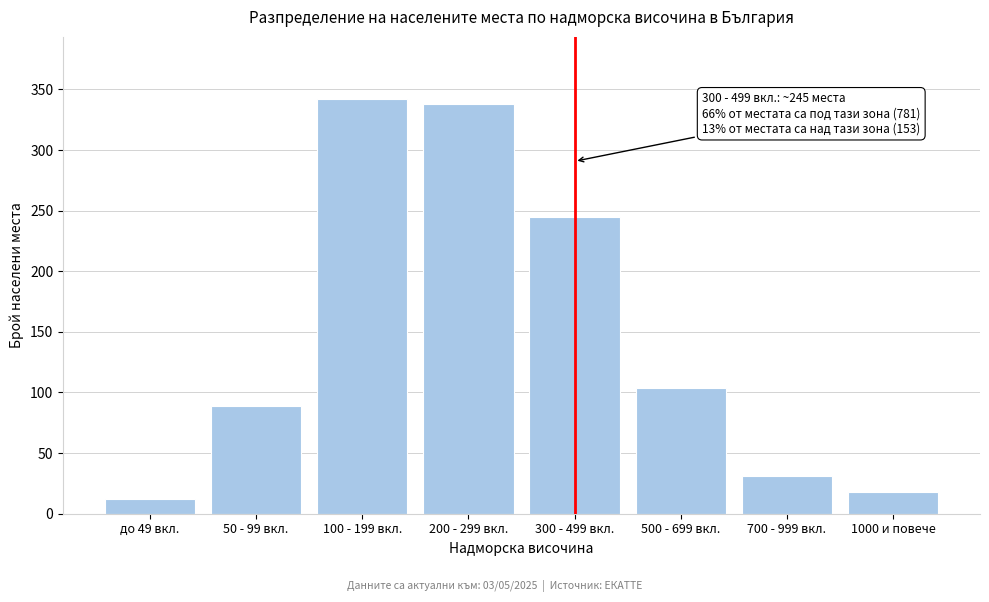

Reading left to right, what are all the values shown in this chart?

12	89	342	338	245	104	31	18